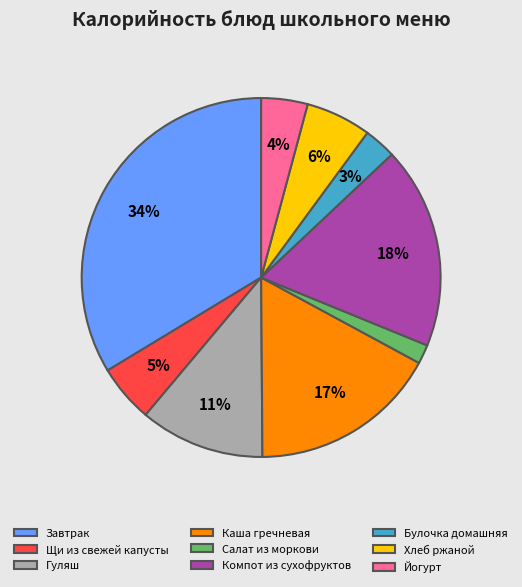

Combined, do Щи из свежей капусты and Салат из моркови account for over 50%?

No